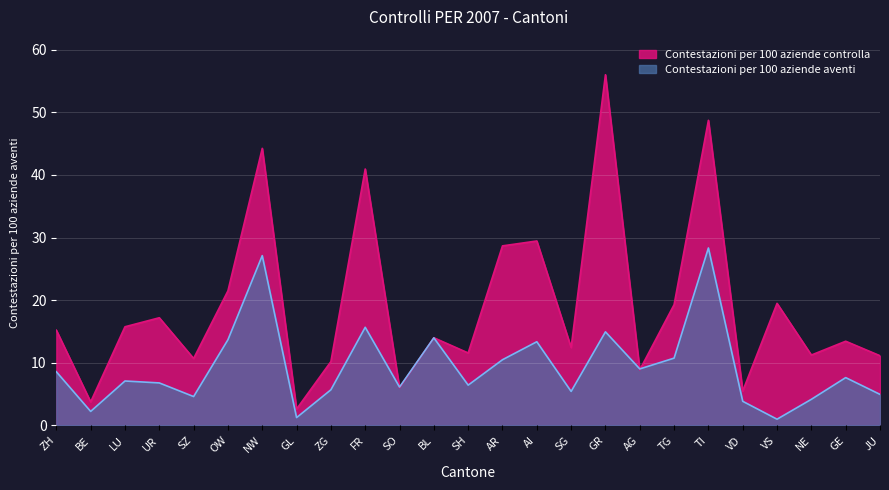

What is the smallest value displayed?

1.0